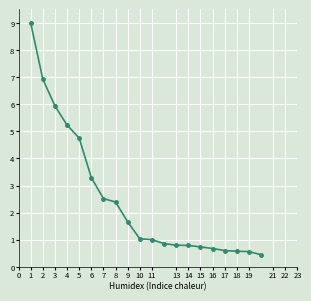

Count the number of data series in this chart.

1